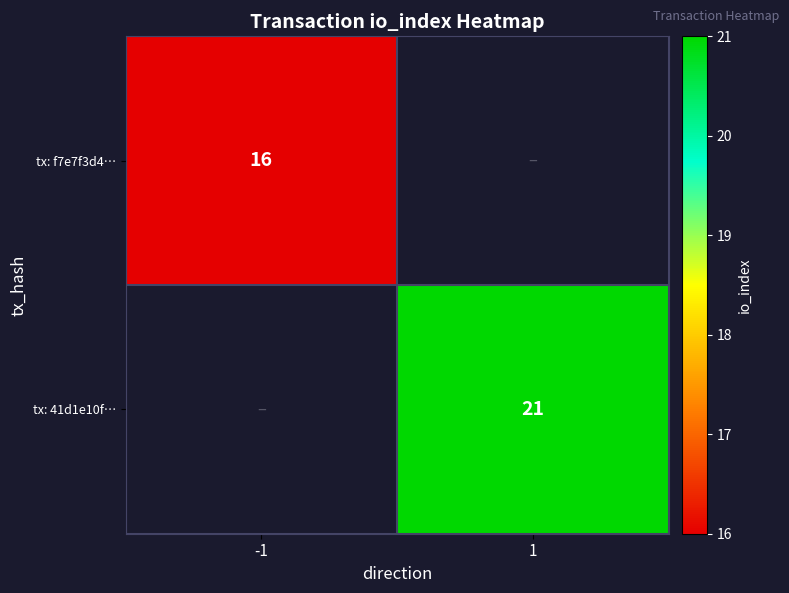

Is the value of tx: 41d1e10f… at -1 greater than the value of tx: f7e7f3d4… at -1?

No